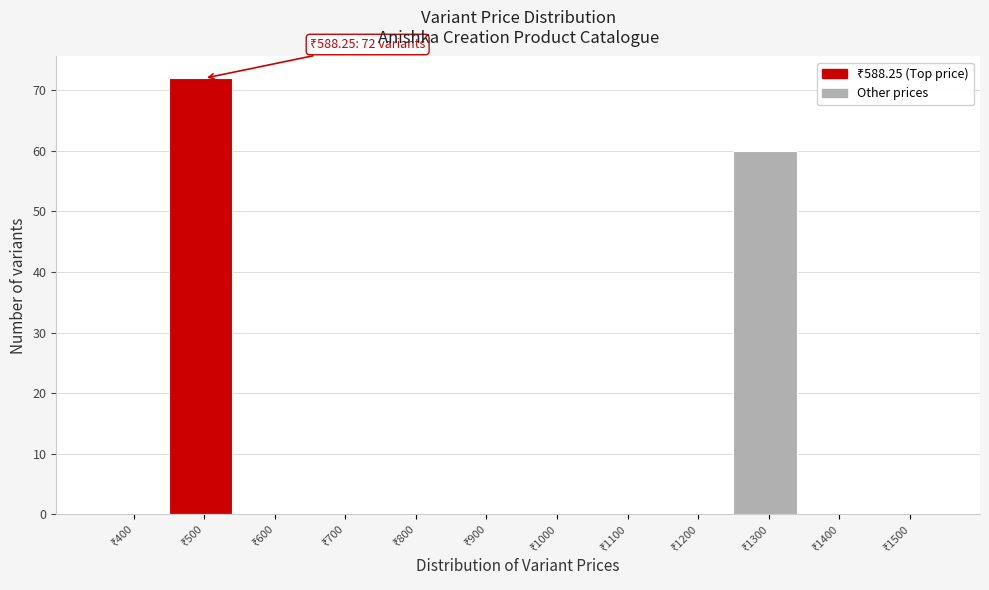

What is the greatest value displayed?

72